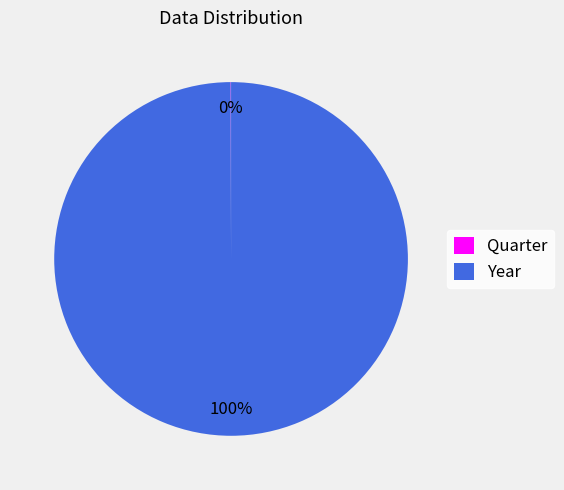

Is it true that Year is 100% of the pie?

True